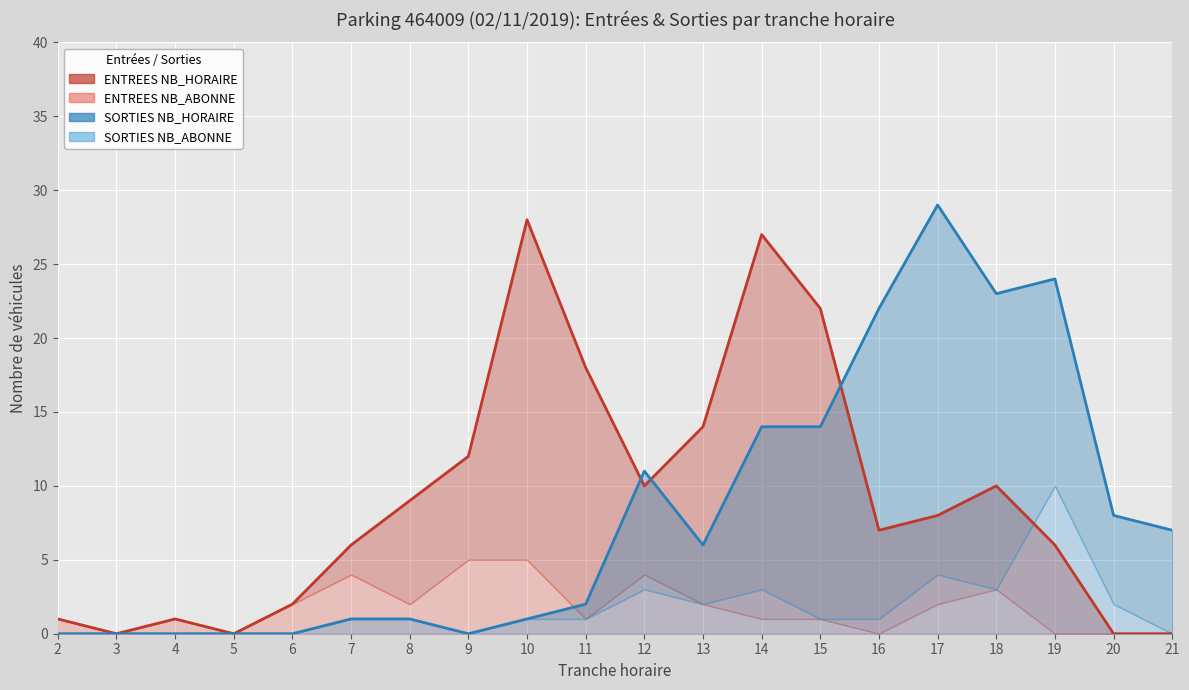

Does the chart display data point markers on the line(s)?

No